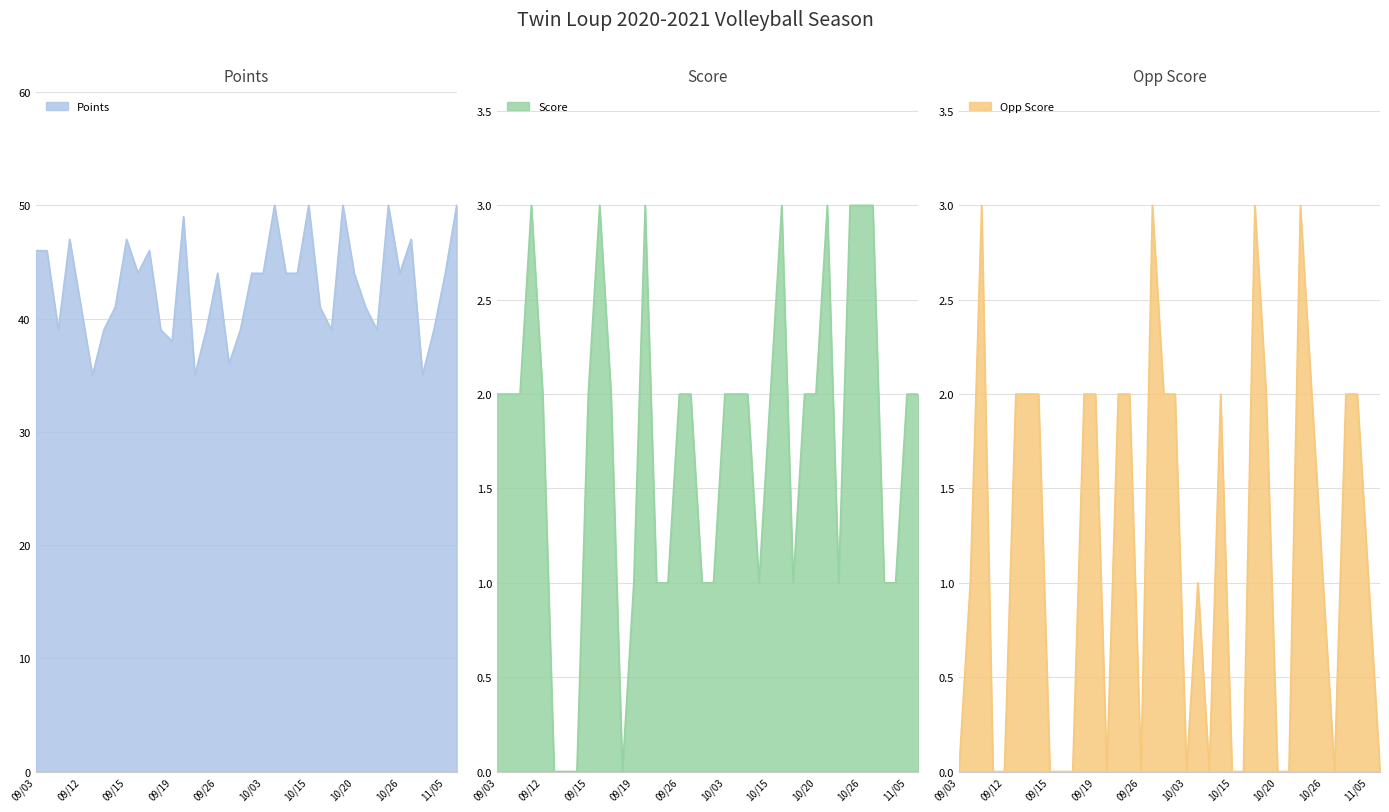

What is the difference between the second highest and second lowest values in the Opp Score series?

3